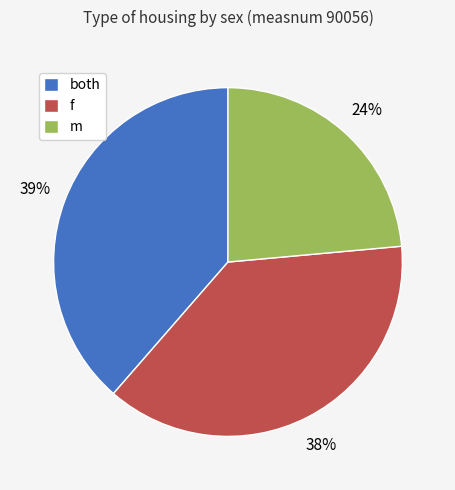

True or false: both accounts for 20% of the total.

False